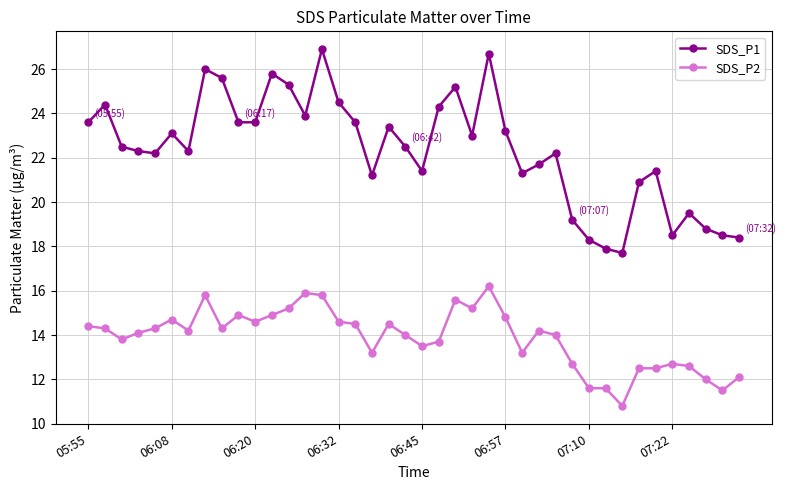

True or false: SDS_P2 and SDS_P1 cross at least once.

False